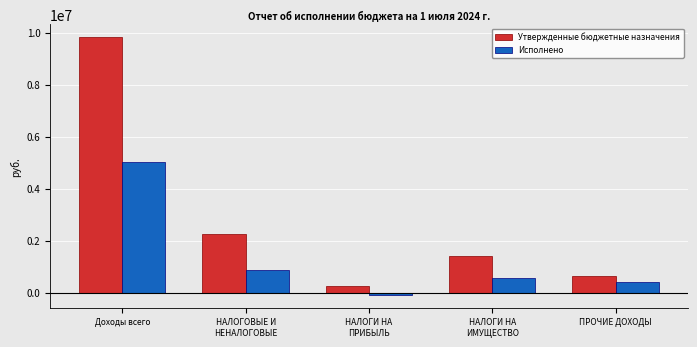

Rank the series by their average value, from highest to lowest.

Утвержденные бюджетные назначения, Исполнено